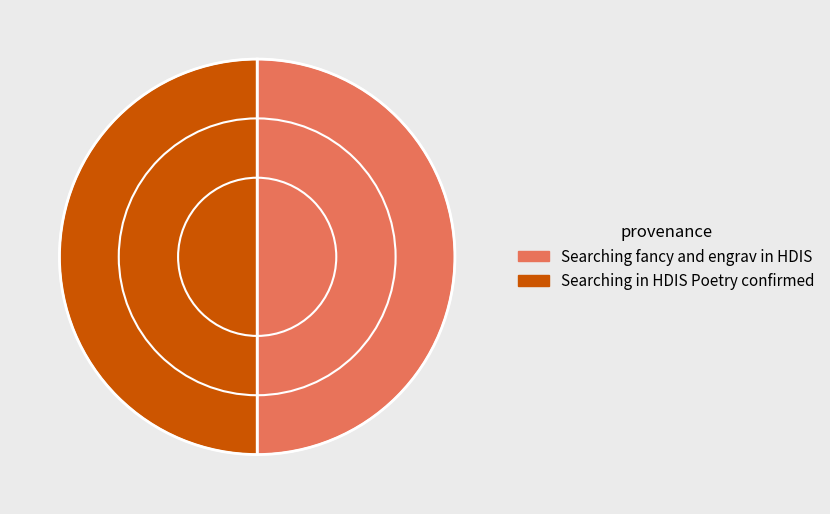

True or false: Searching in HDIS Poetry confirmed accounts for 36% of the total.

False